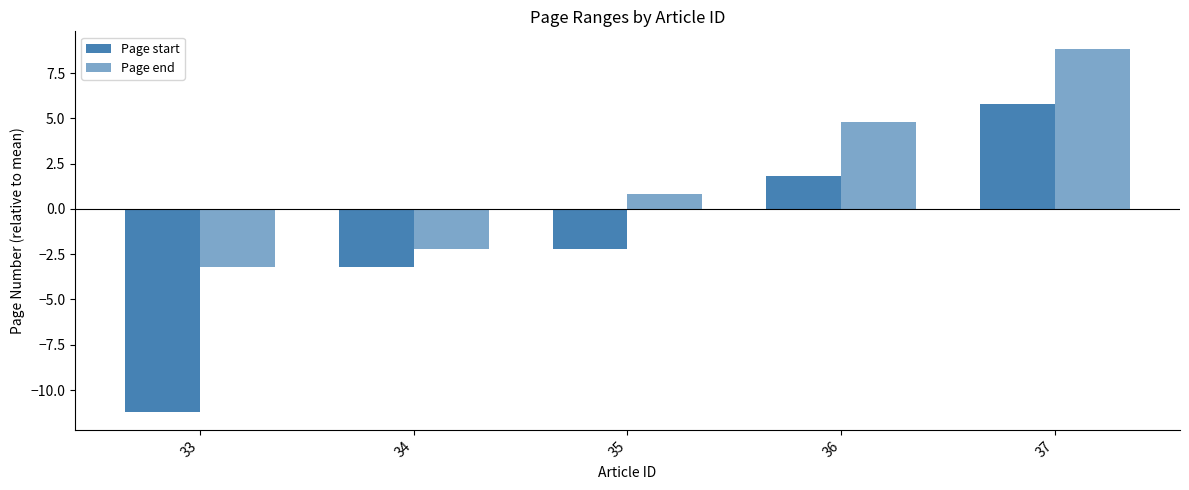

Which series has the largest range (max minus min)?

Page start